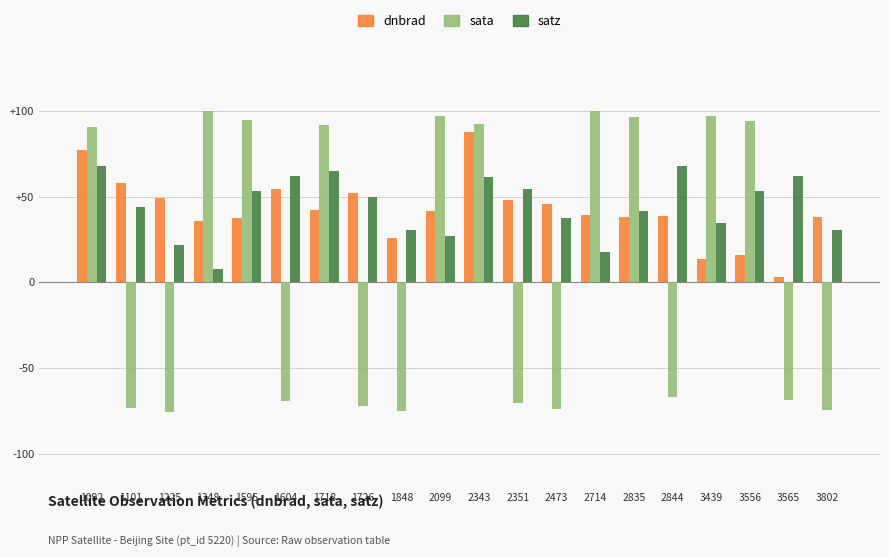

The dnbrad series shows 87.4 at 2343. True or false?

True